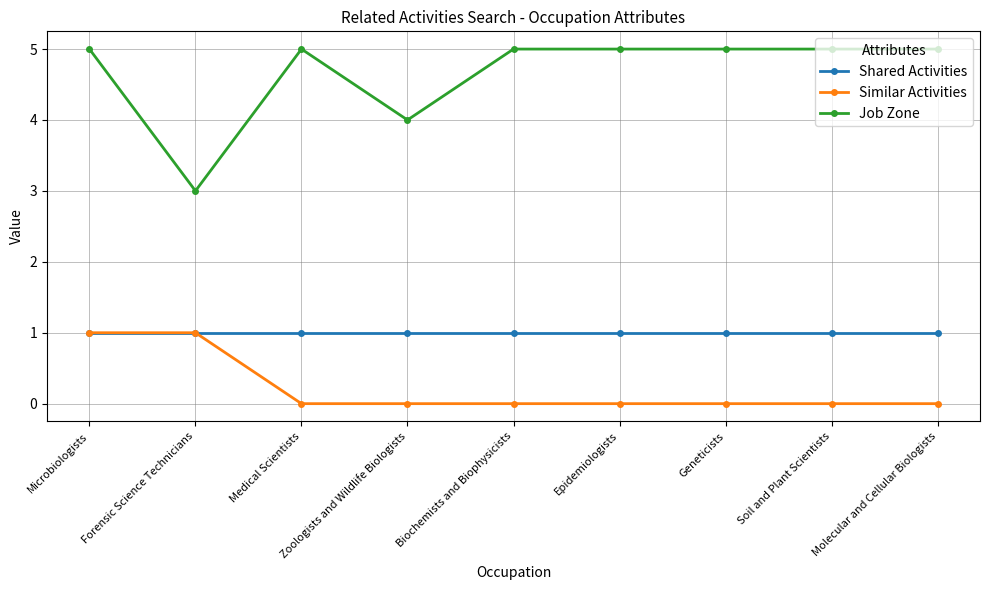

Is the value of Shared Activities at Forensic Science Technicians greater than the value of Job Zone at Forensic Science Technicians?

No